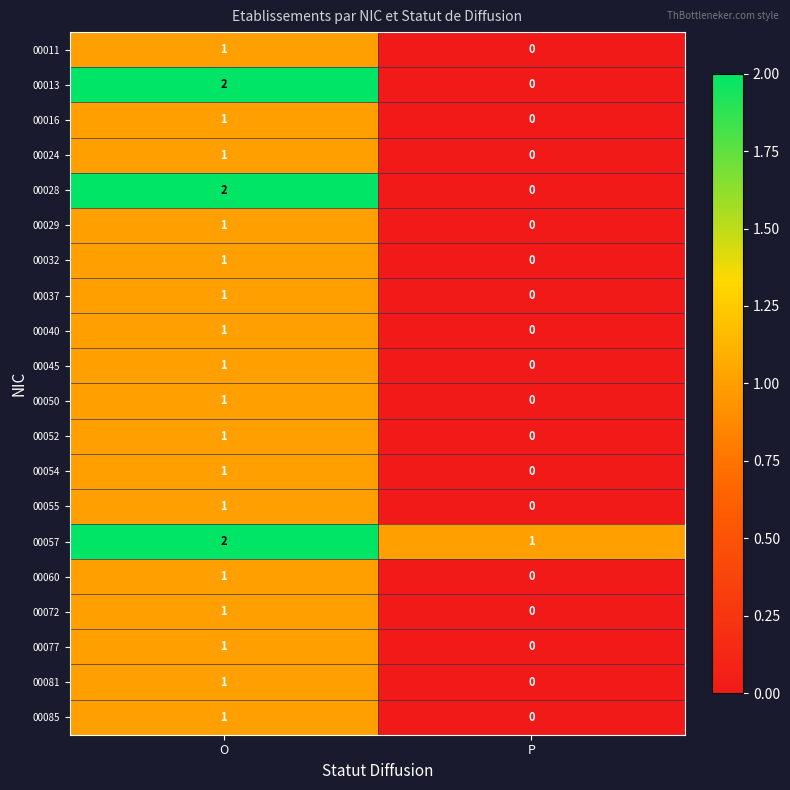

At which category does the chart reach its minimum across all series?

P